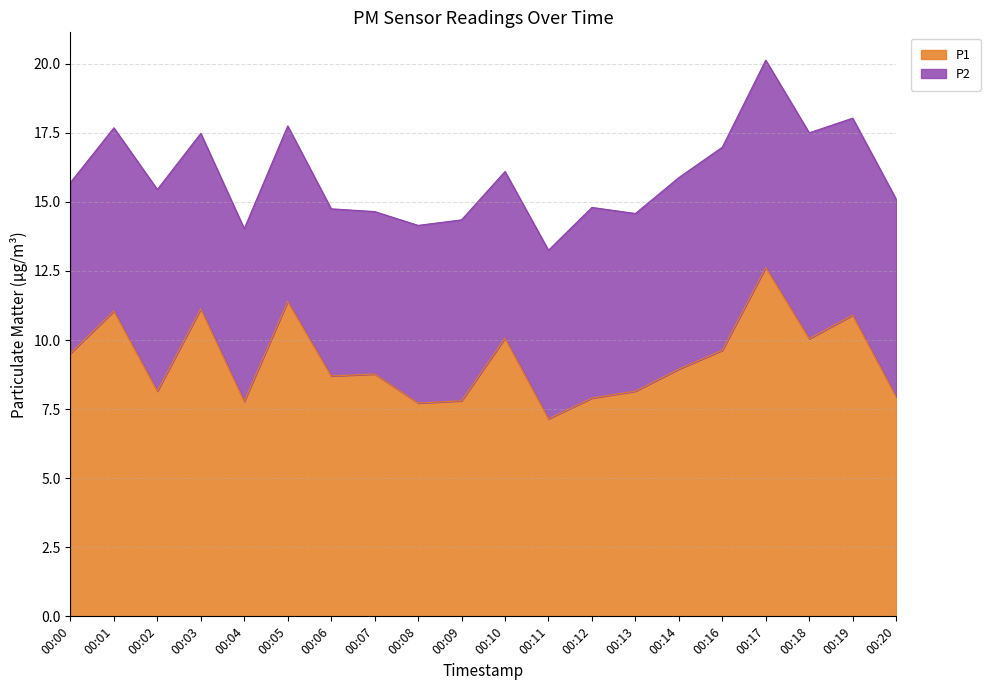

What is the average value?

9.3